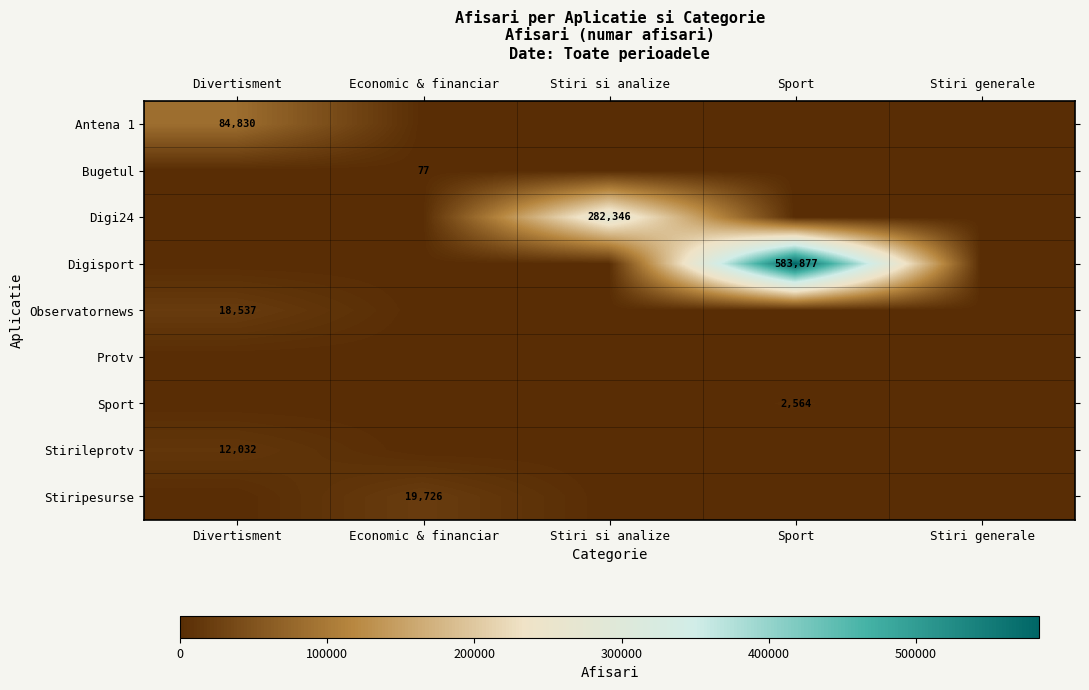

True or false: Bugetul has a value of 28 at Economic & financiar.

False